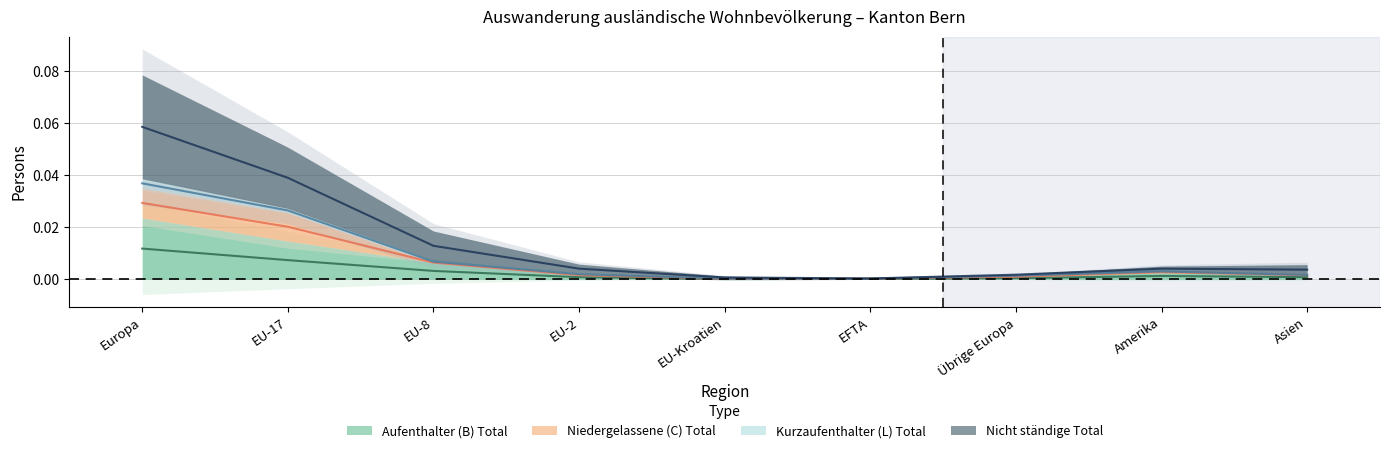

How many interior local peaks does the Nicht ständige Total series have?

1